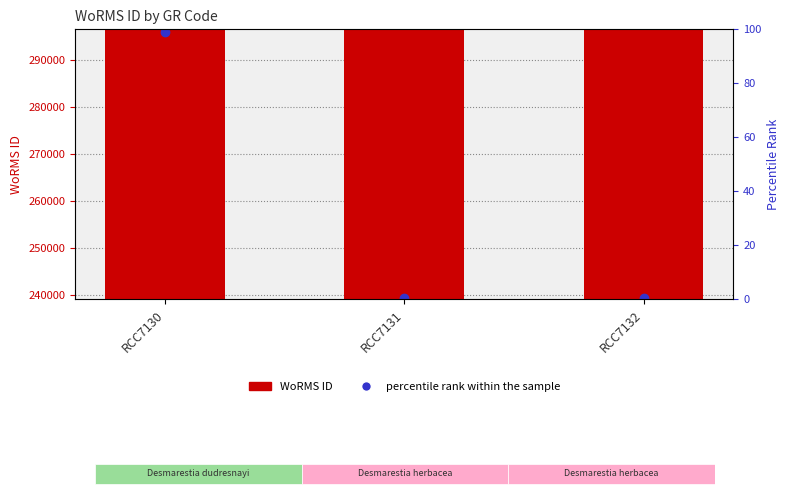

What is the value of the 1st bar from the left?

295864